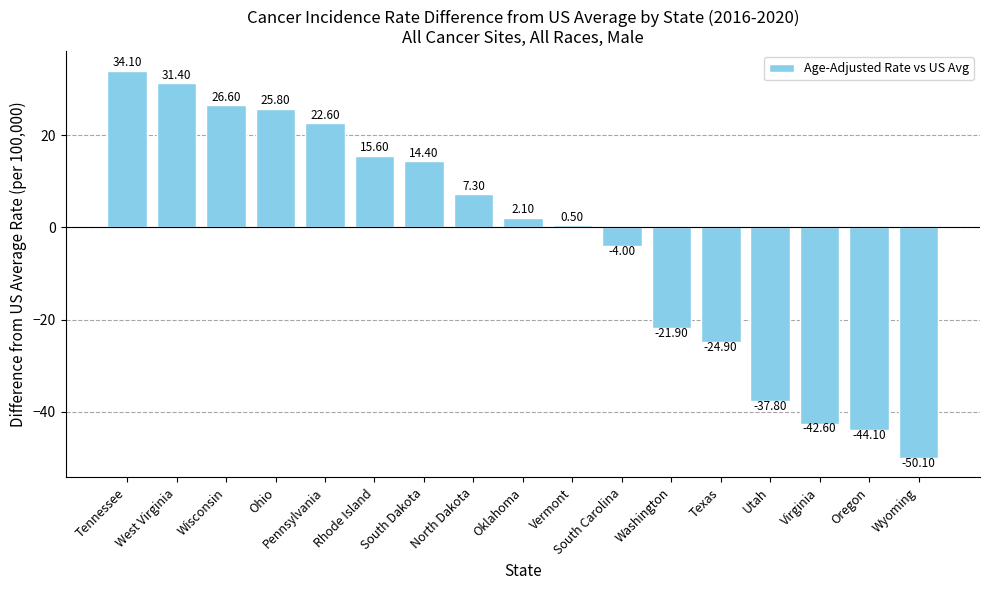

What is the average value?

-2.6